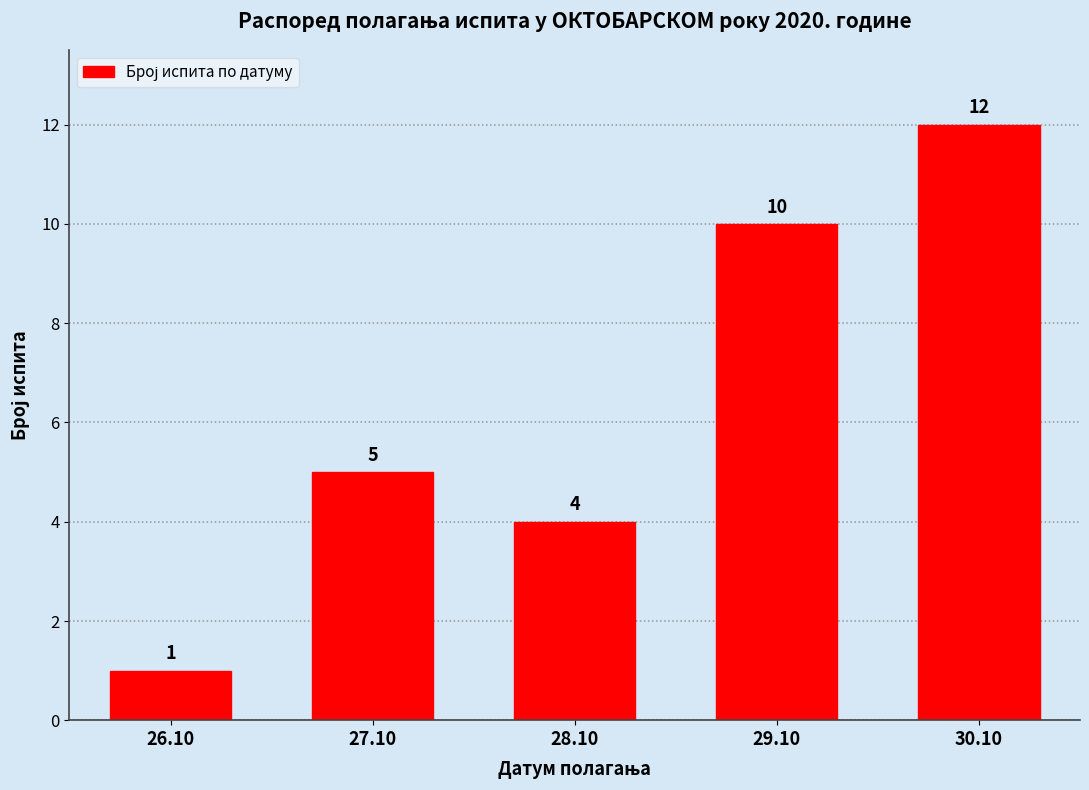

Reading right to left, transcribe all the data shown in this chart.

12	10	4	5	1